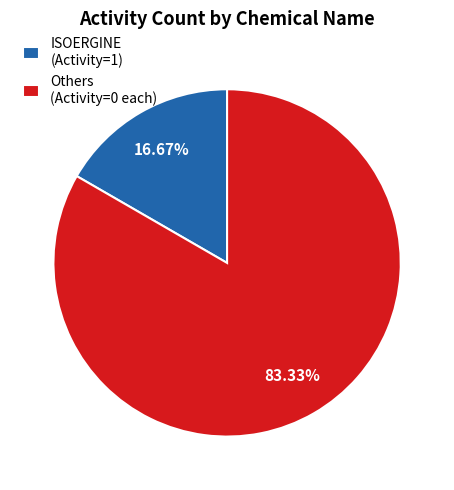

Is there any slice that represents more than half of the pie?

Yes